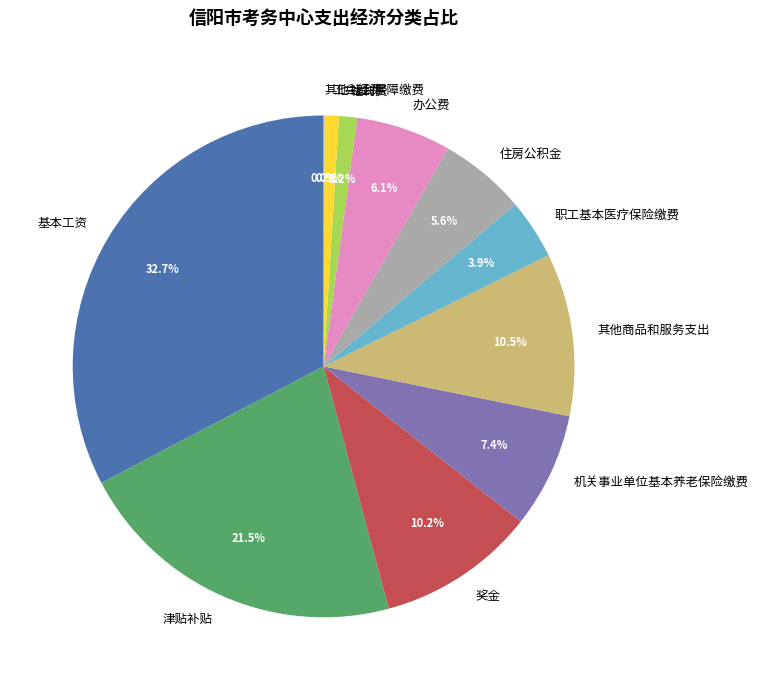

True or false: 办公费 accounts for 12% of the total.

False